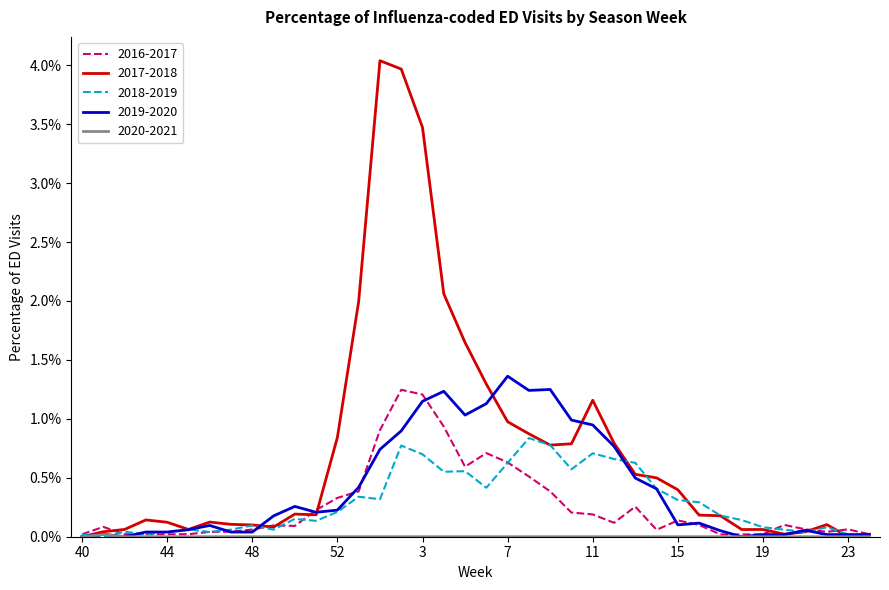

Which series has the largest total across all categories?

2017-2018